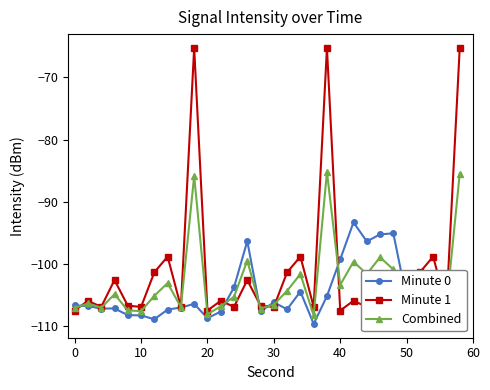

List the series in order of their peak value, highest first.

Minute 1, Combined, Minute 0